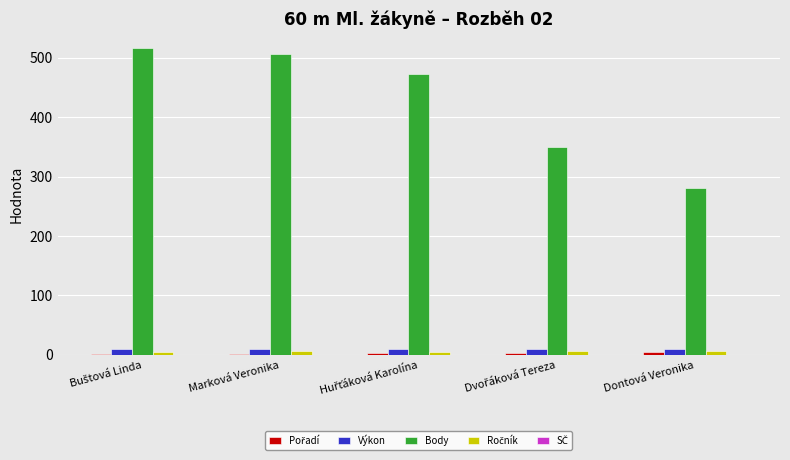

The value of Body at Marková Veronika is 325.9. True or false?

False